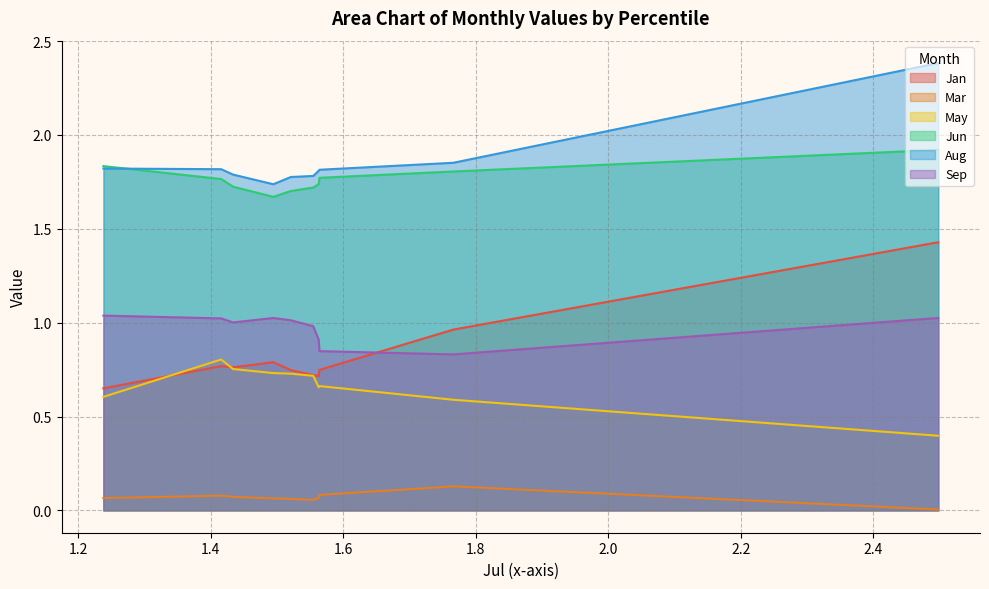

What is the value of the Aug point at the 10th from the left?

1.8